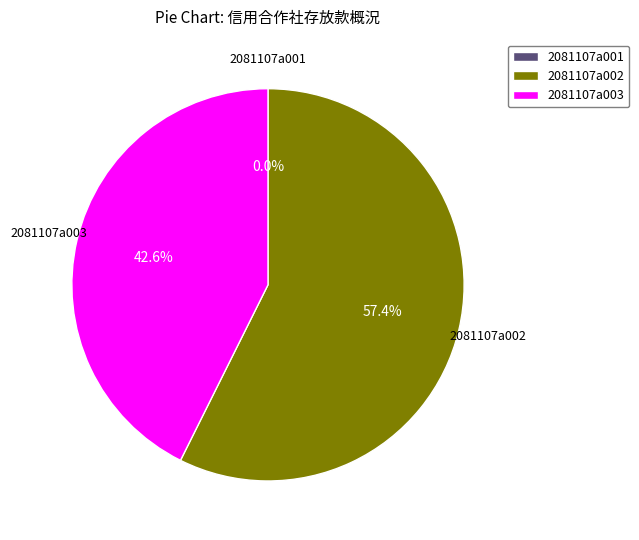

What is the largest slice in the pie chart?

2081107a002